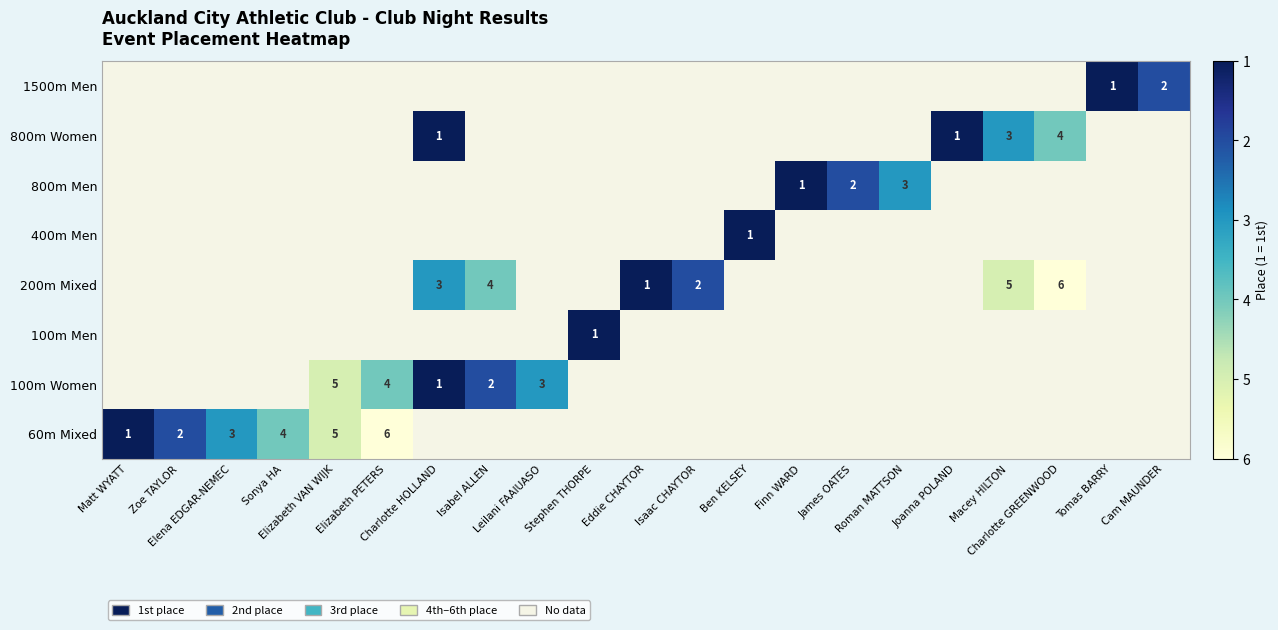

At how many categories does at least one series exceed 3?

6